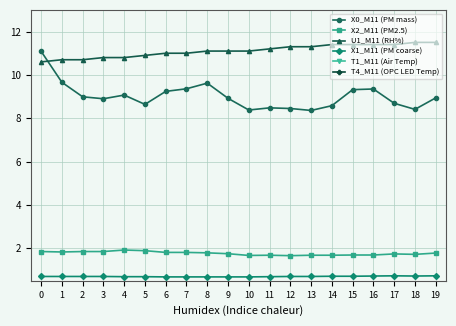

Is this an area chart (filled region under the line)?

No